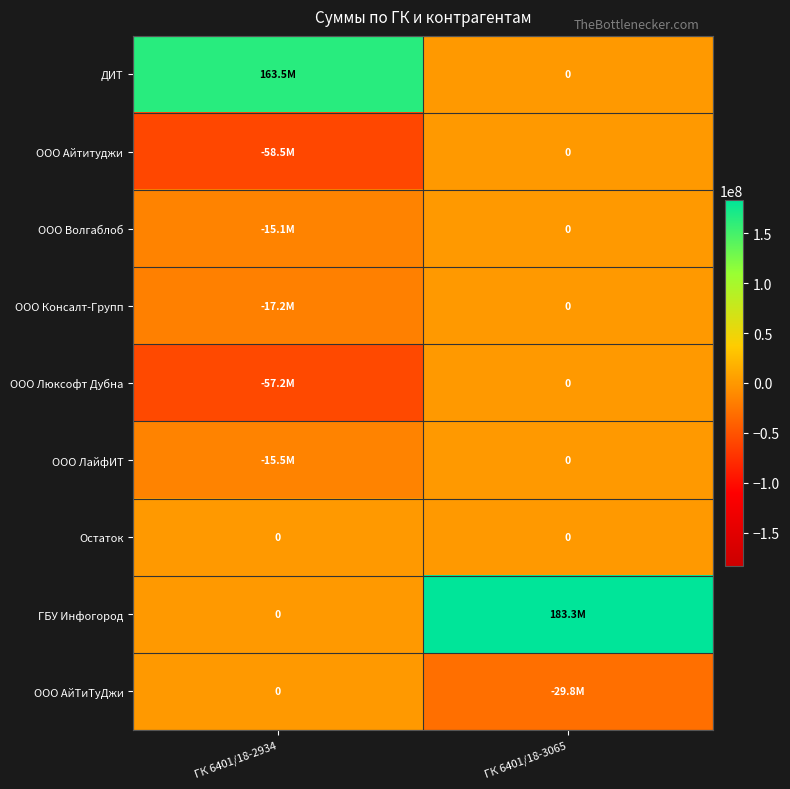

True or false: ООО Консалт-Групп has a value of -17224058 at ГК 6401/18-2934.

True